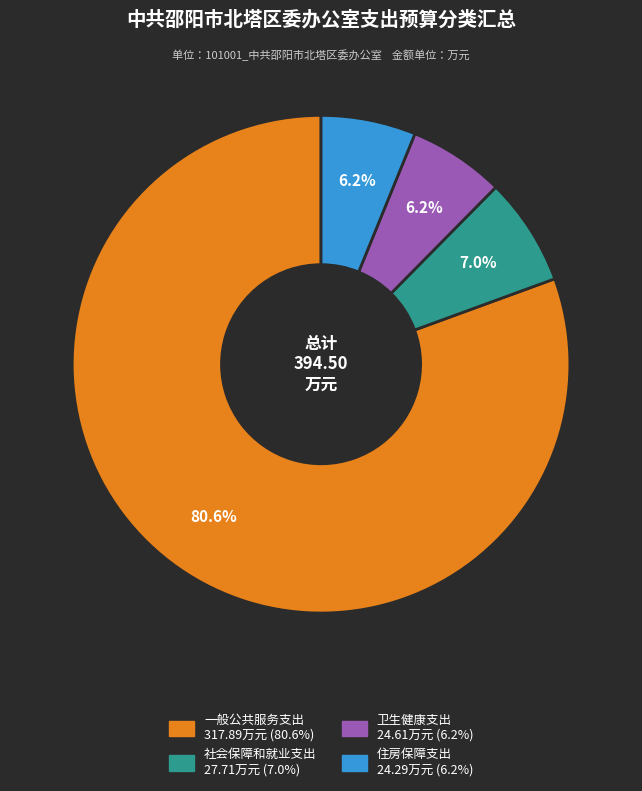

How many slices are in this pie chart?

4